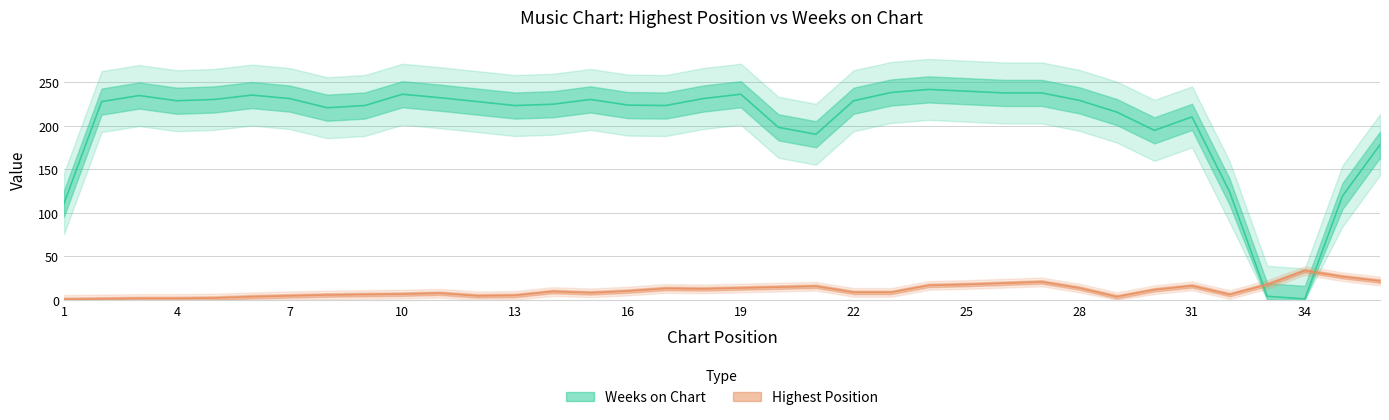

What is the average value of the Highest Position series?

11